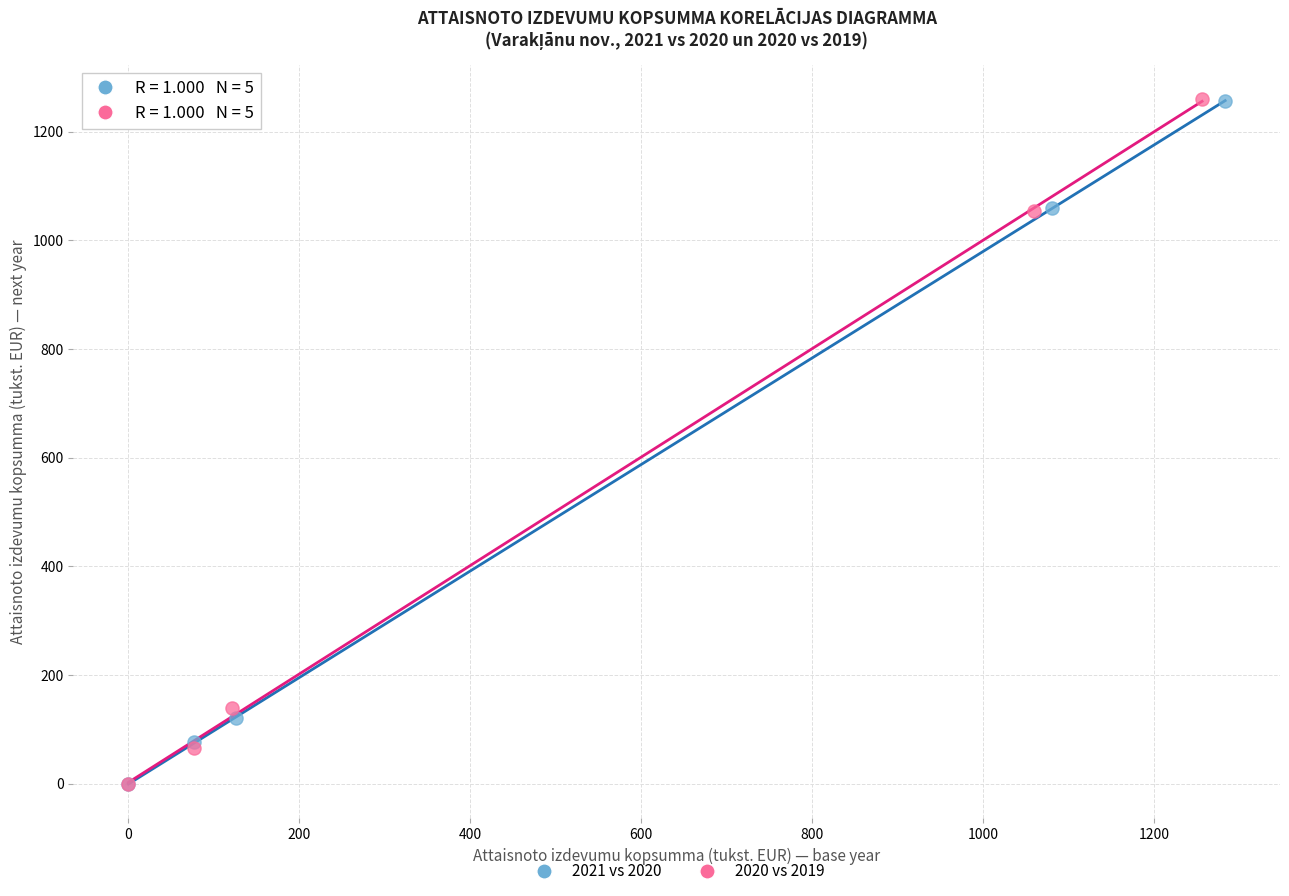

Which series has the largest Y range (max minus min)?

2020 vs 2019